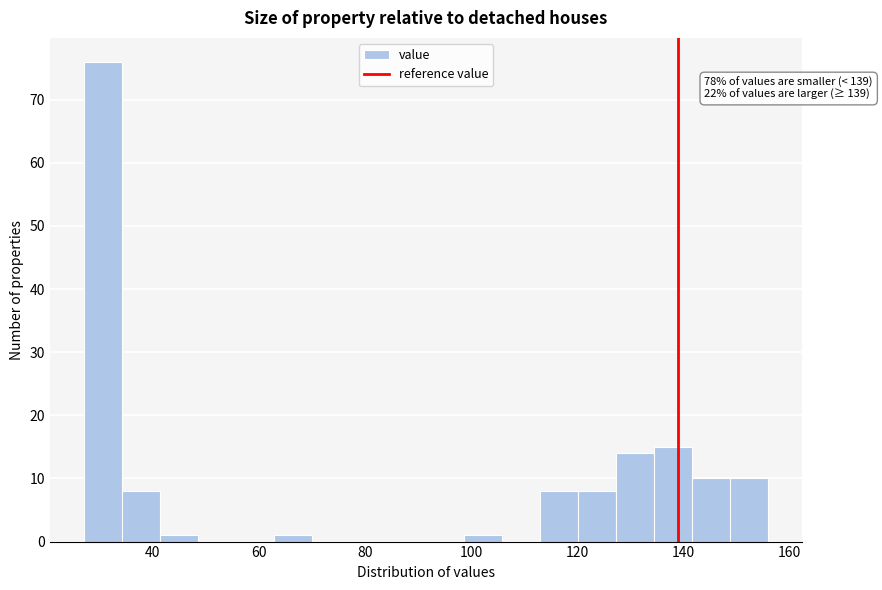

Read against the x-axis, roughly where is the centre of the tallest bar?

30